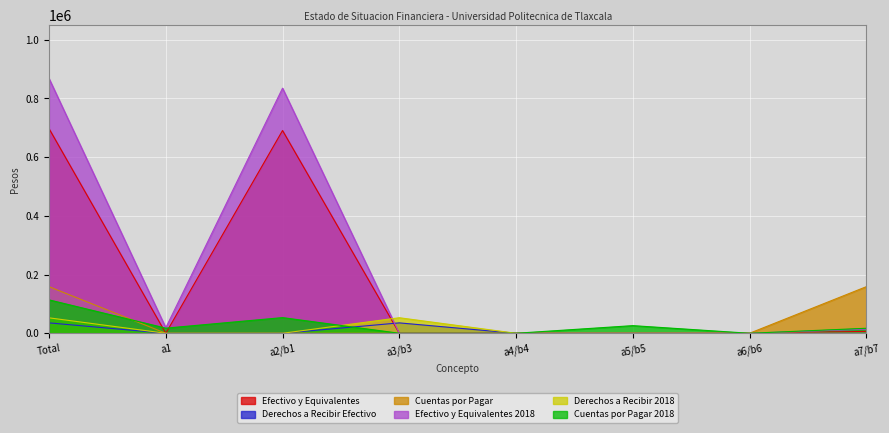

What is the sum of all Cuentas por Pagar values?

317386